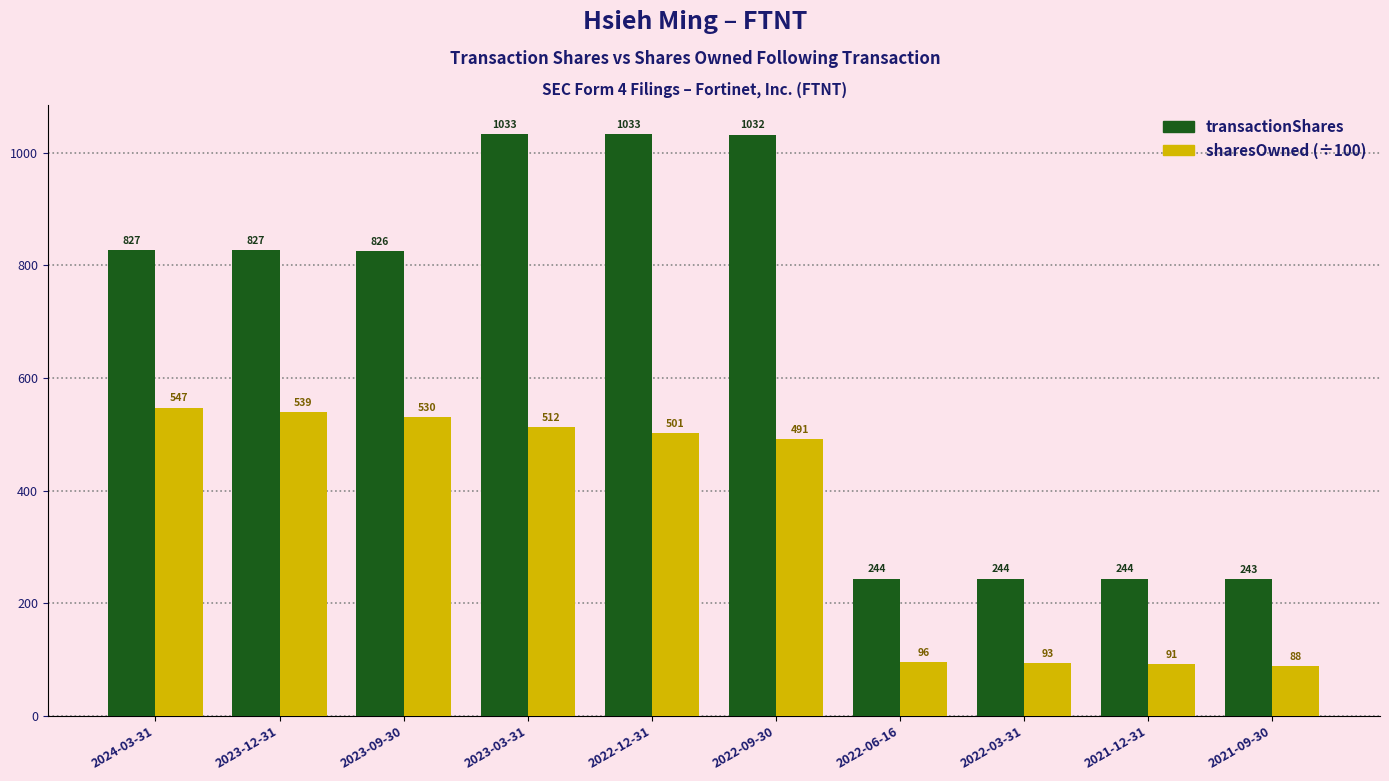

Where does the sharesOwned (÷100) series first go above 501?

2024-03-31